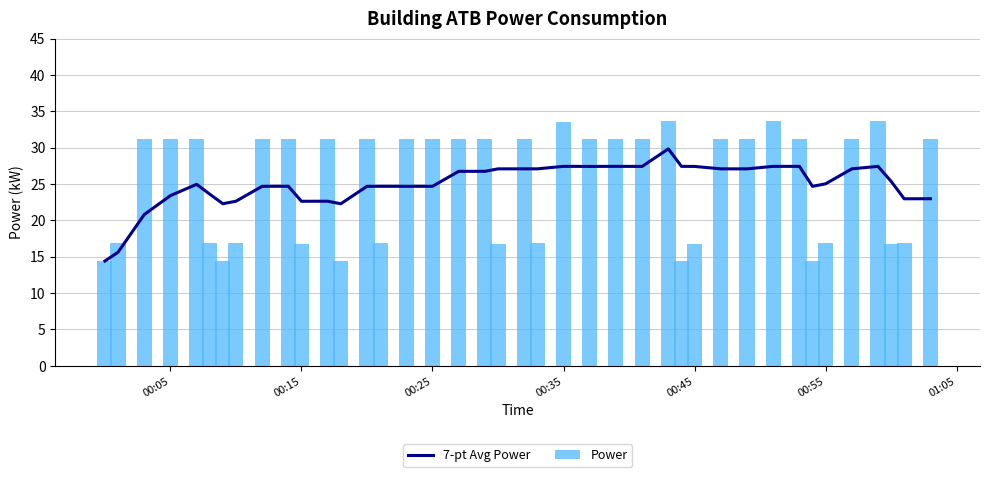

Is it true that 7-pt Avg Power equals 14.2 at 00:35?

False